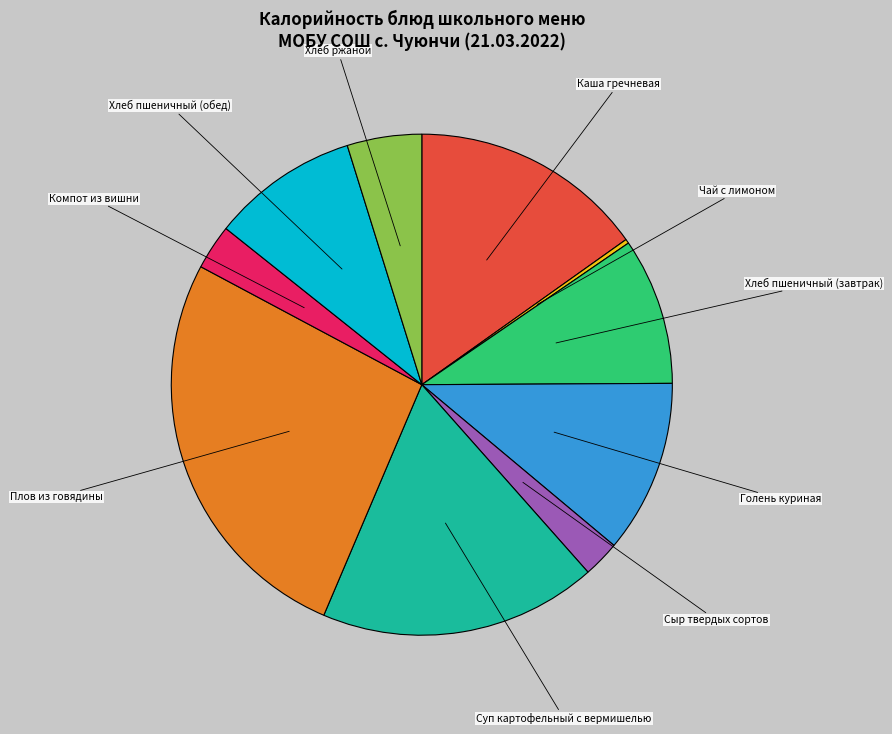

Is there a majority slice in this chart?

No